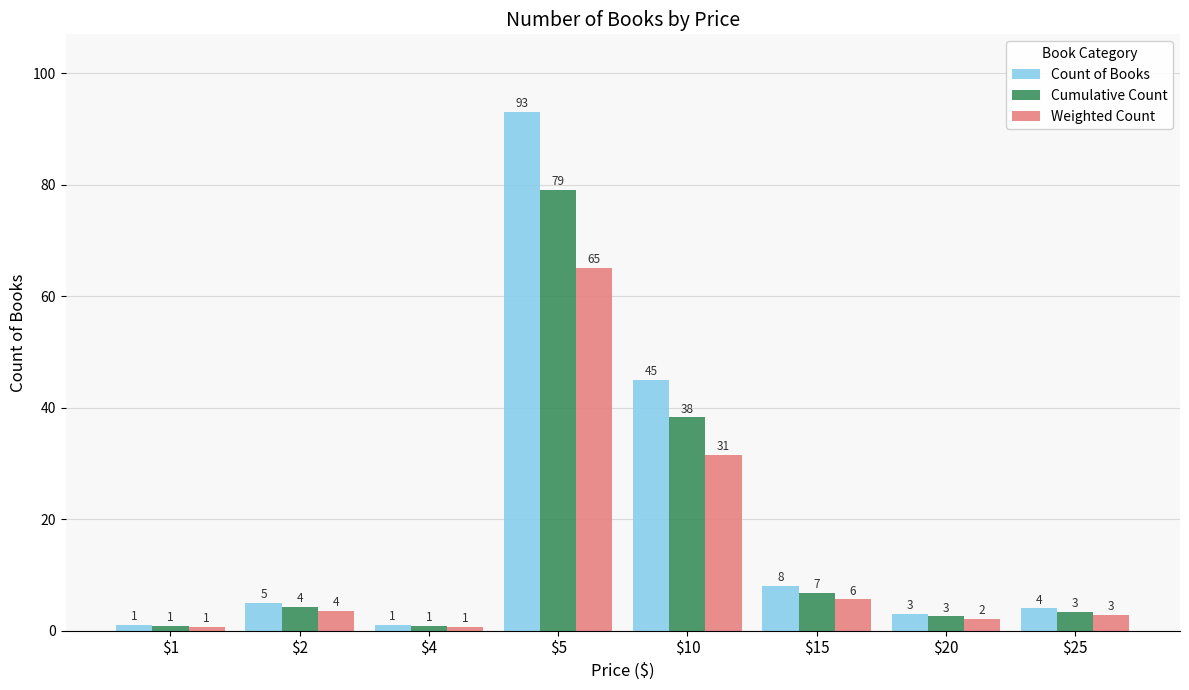

True or false: Count of Books has a value of 45.0 at $10.

True